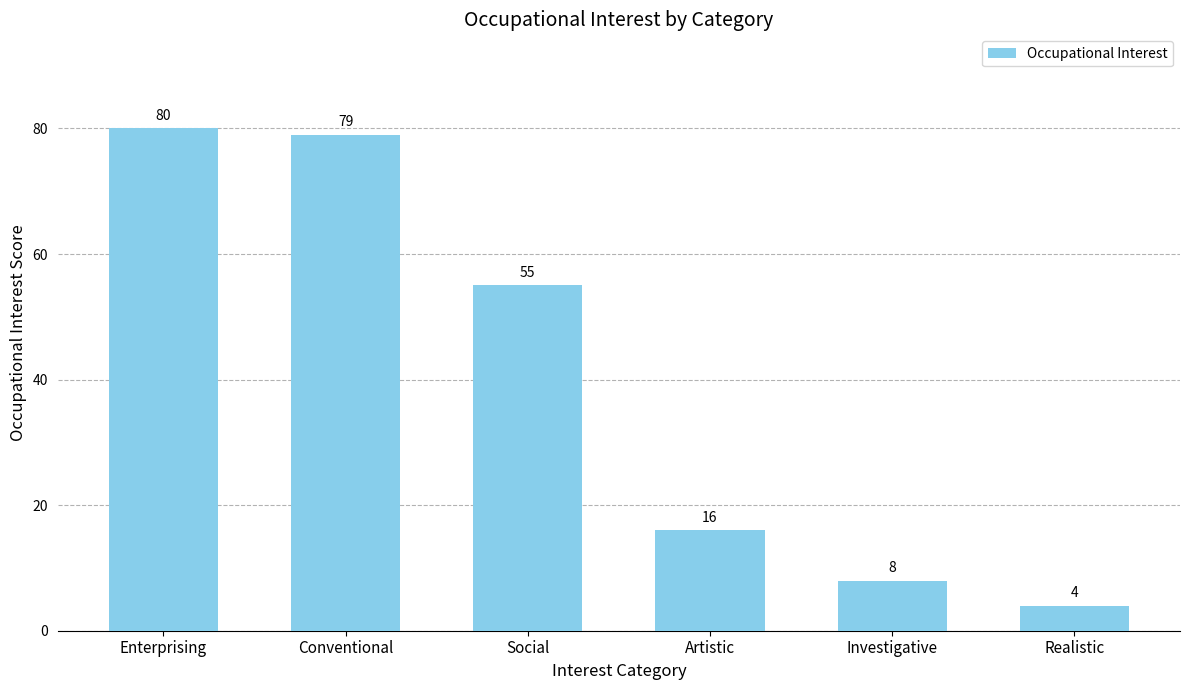

True or false: the data shows 4 at Investigative.

False